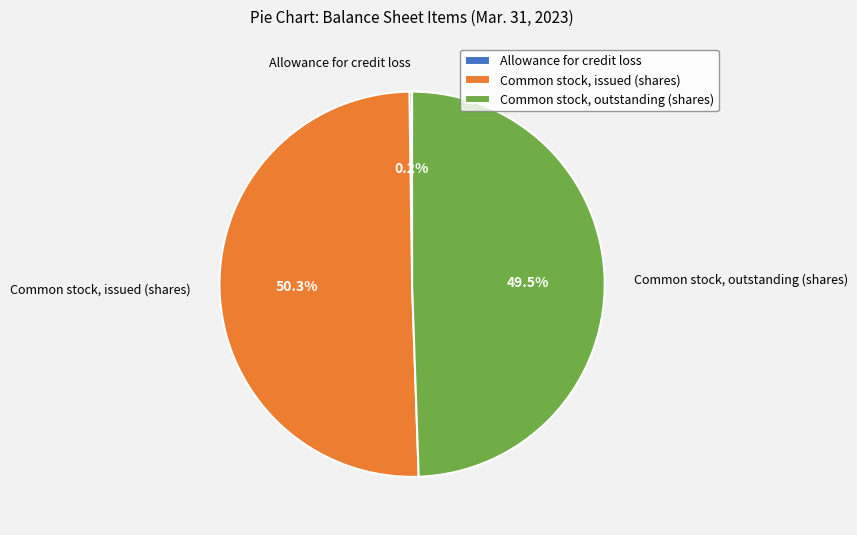

Which slice is the largest?

Common stock, issued (shares)